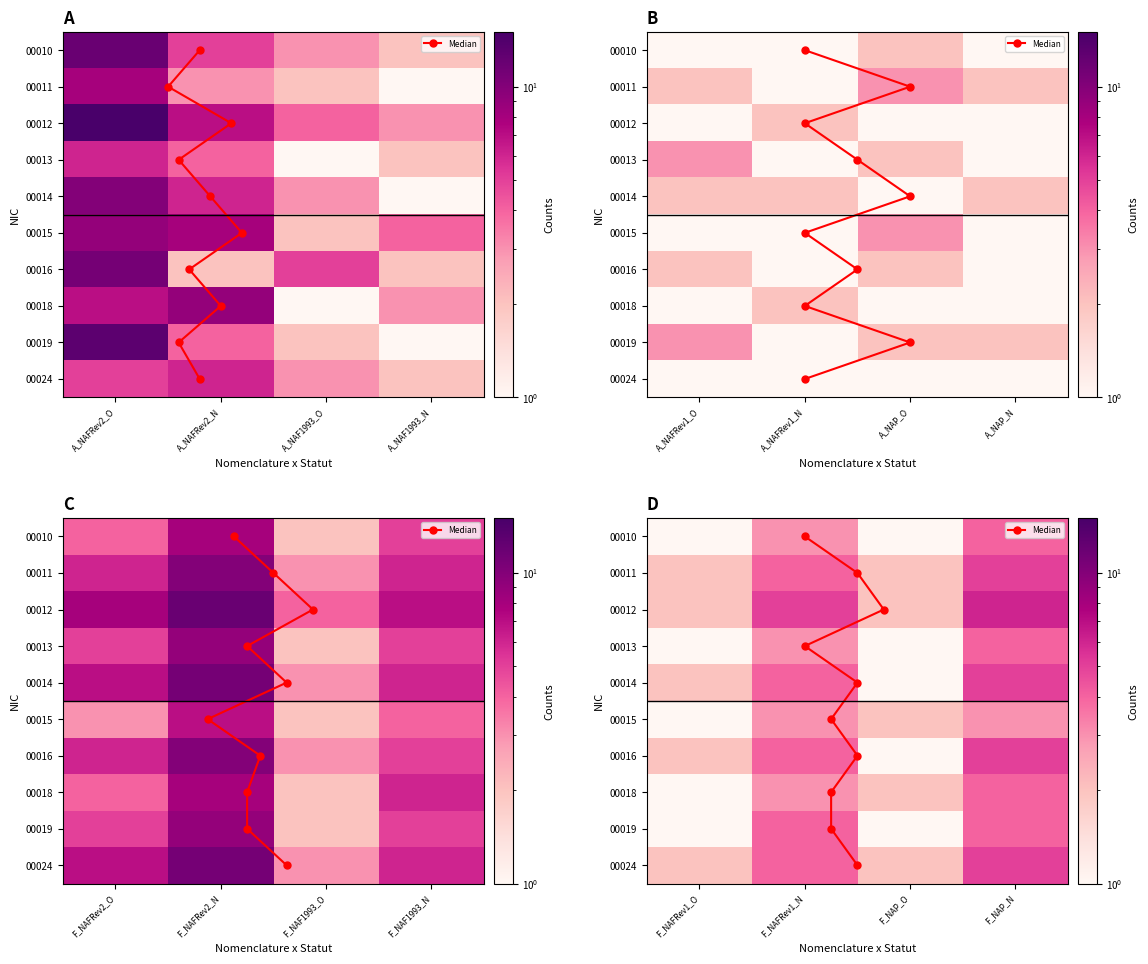

Between 7 and 9, which series saw the biggest shift?

A_NAFRev2_N